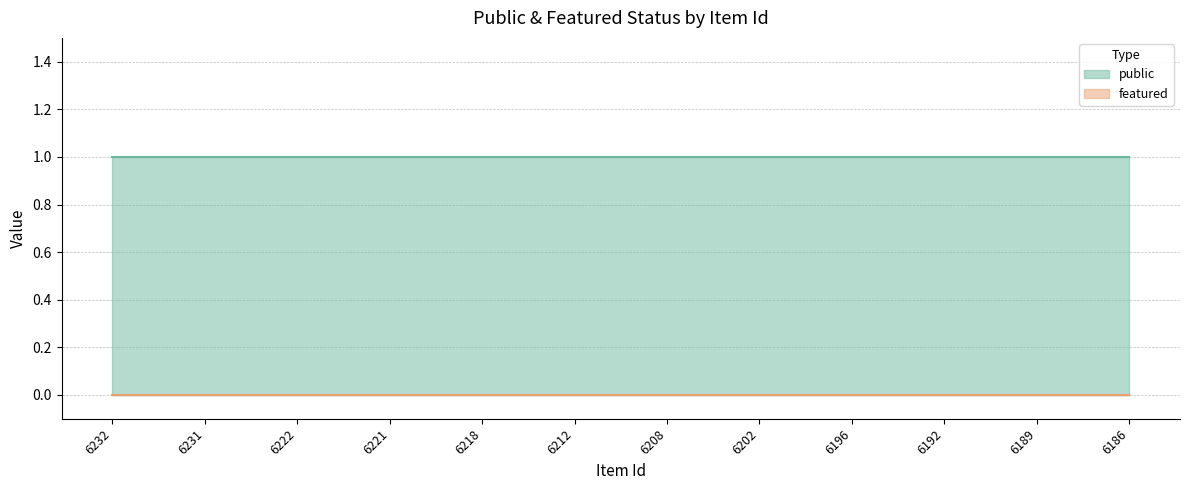

Which series has the largest total across all categories?

public